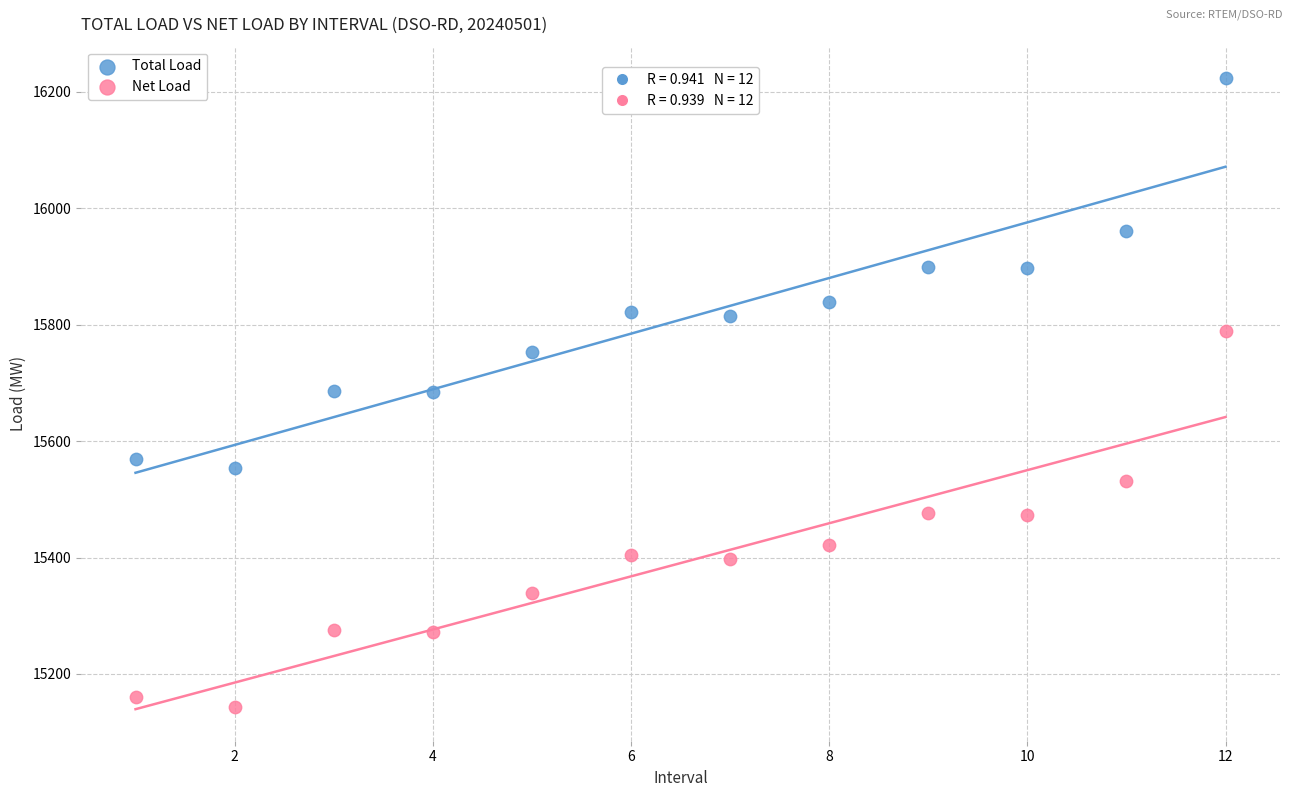

Across all data points, what is the range of Y values (max minus min)?

1080.1